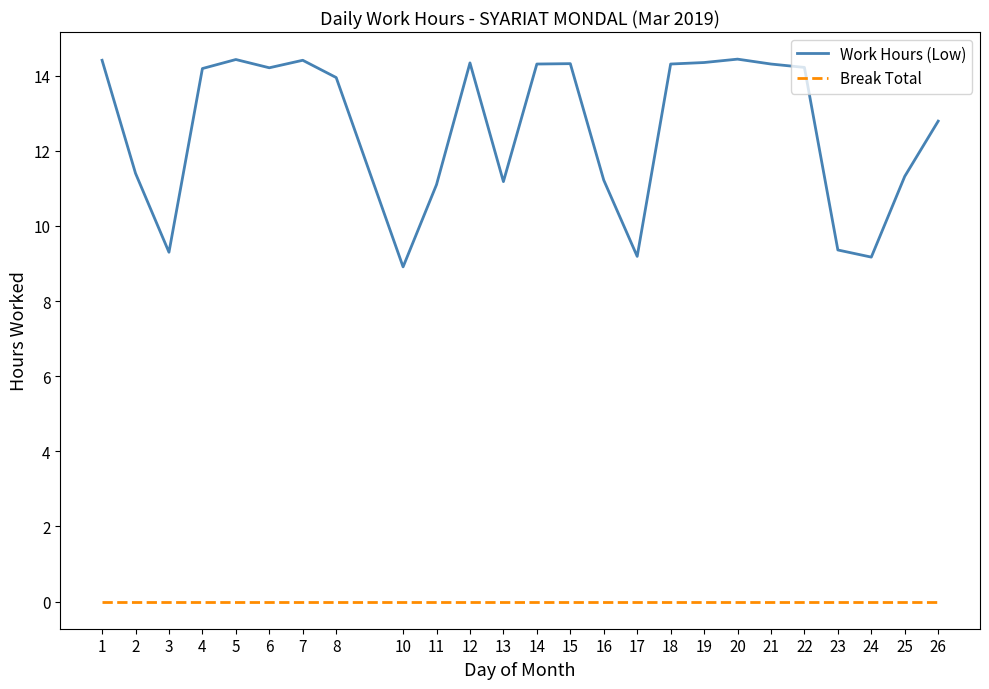

Which category has the lowest value in the Work Hours (Low) series?

10